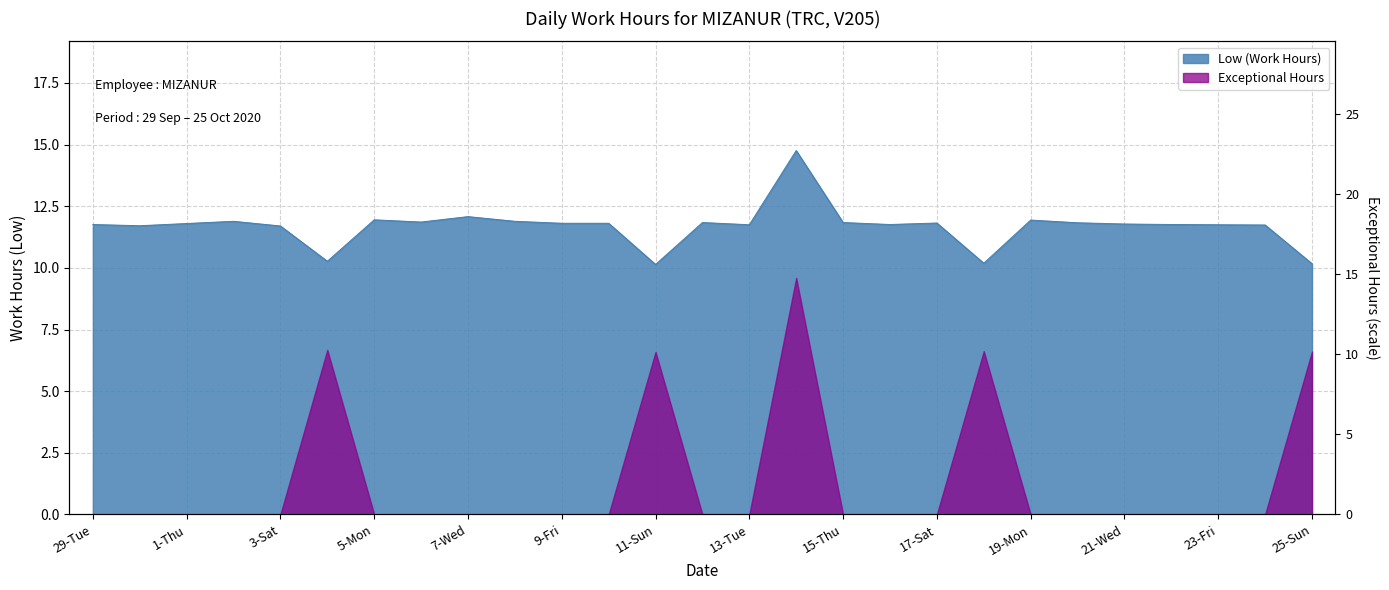

What position from the left is 7-Wed?

9